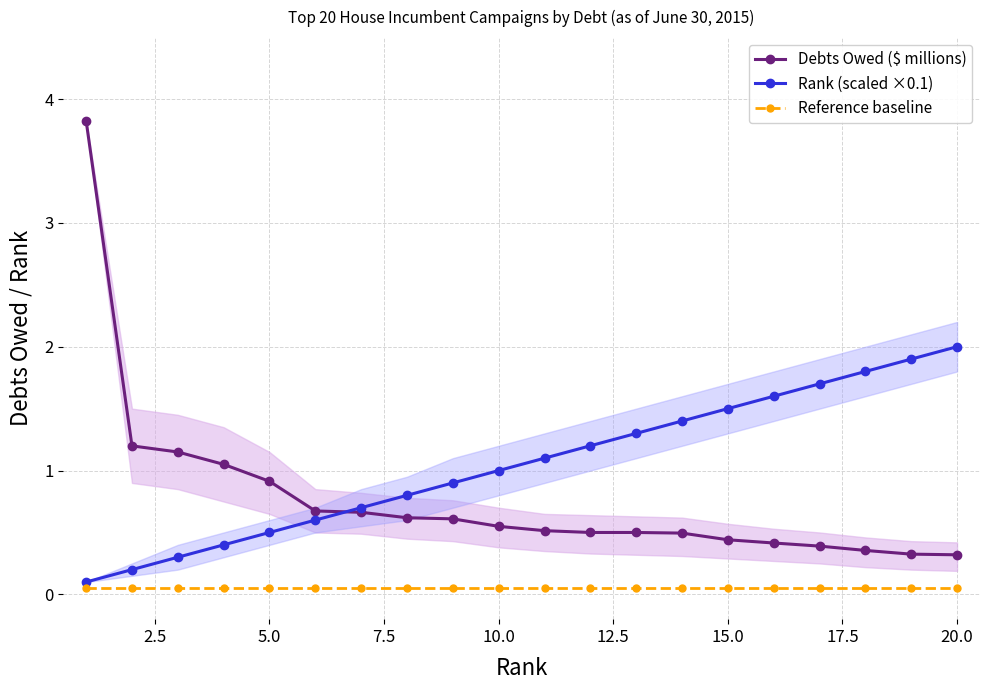

True or false: Reference baseline and Debts Owed ($ millions) intersect in this chart.

False